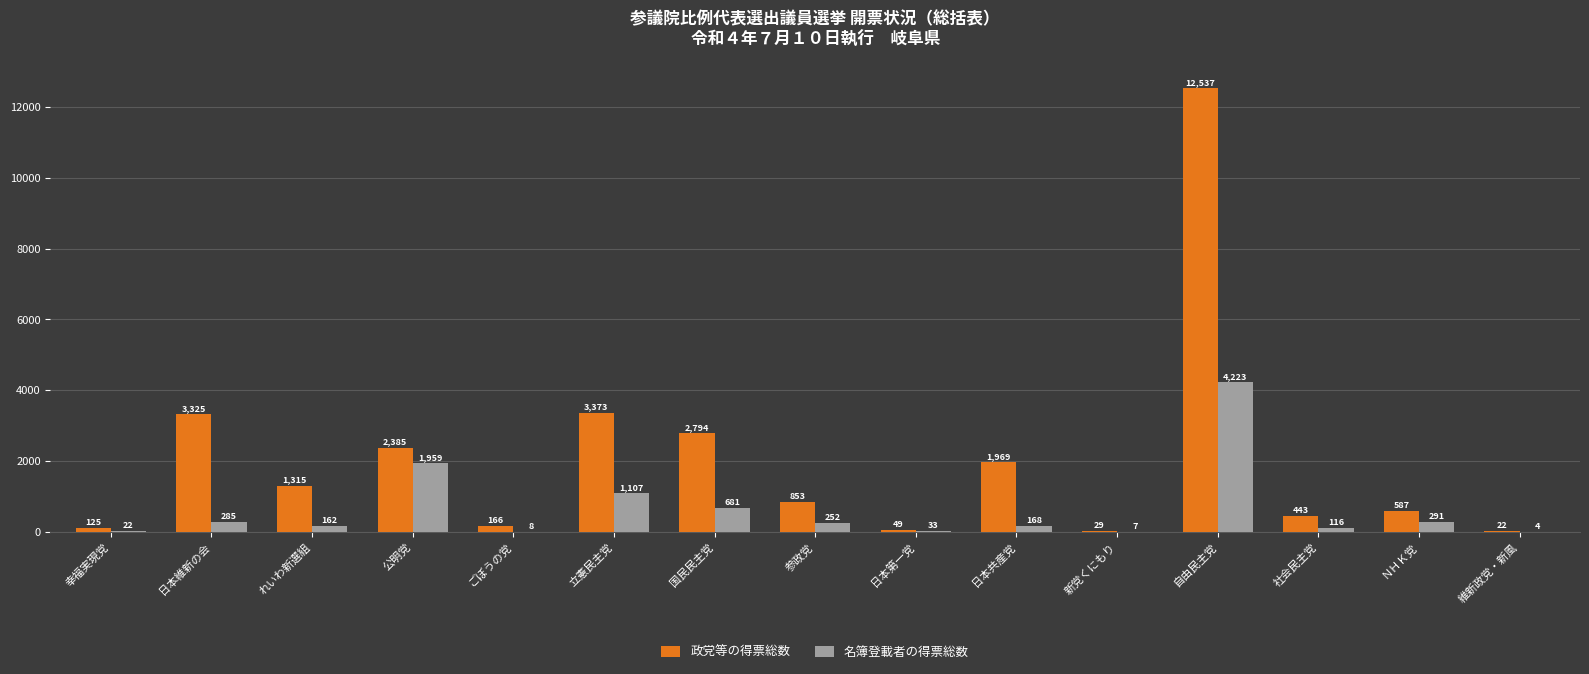

How many distinct data groups are displayed?

2